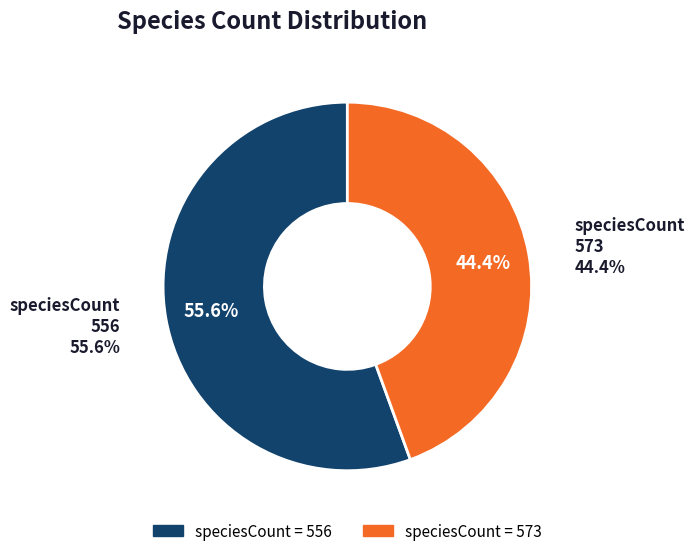

How many segments does this pie chart have?

2